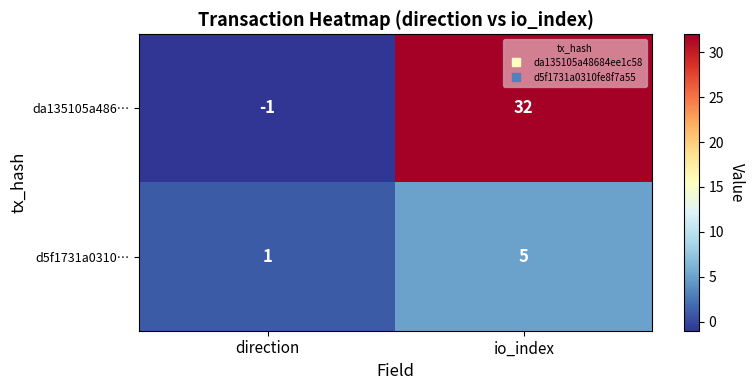

Reading left to right, transcribe all the data shown in this chart.

da135105a486…: -1	32
d5f1731a0310…: 1	5